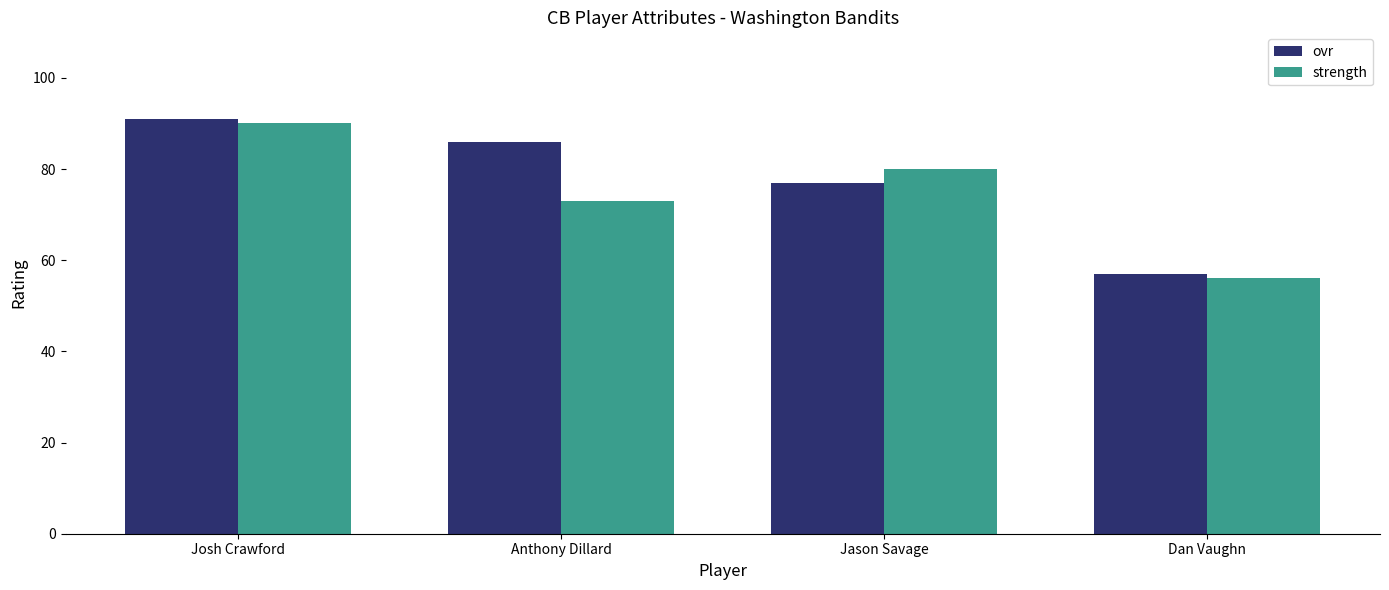

The value of strength at Jason Savage is 80. True or false?

True